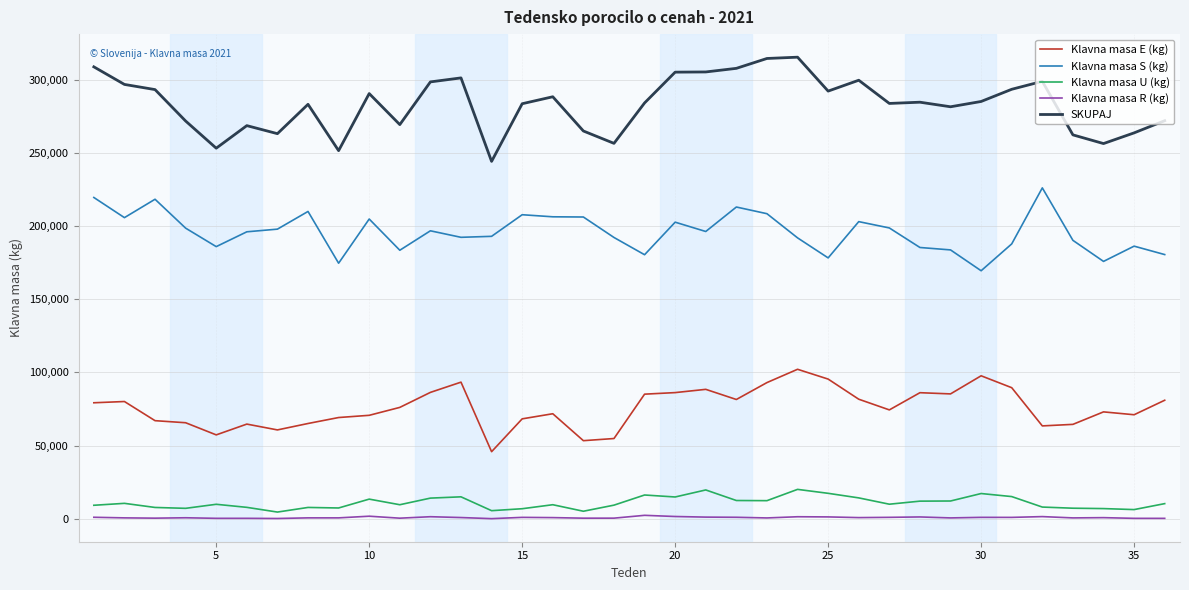

True or false: SKUPAJ and Klavna masa S (kg) intersect in this chart.

False